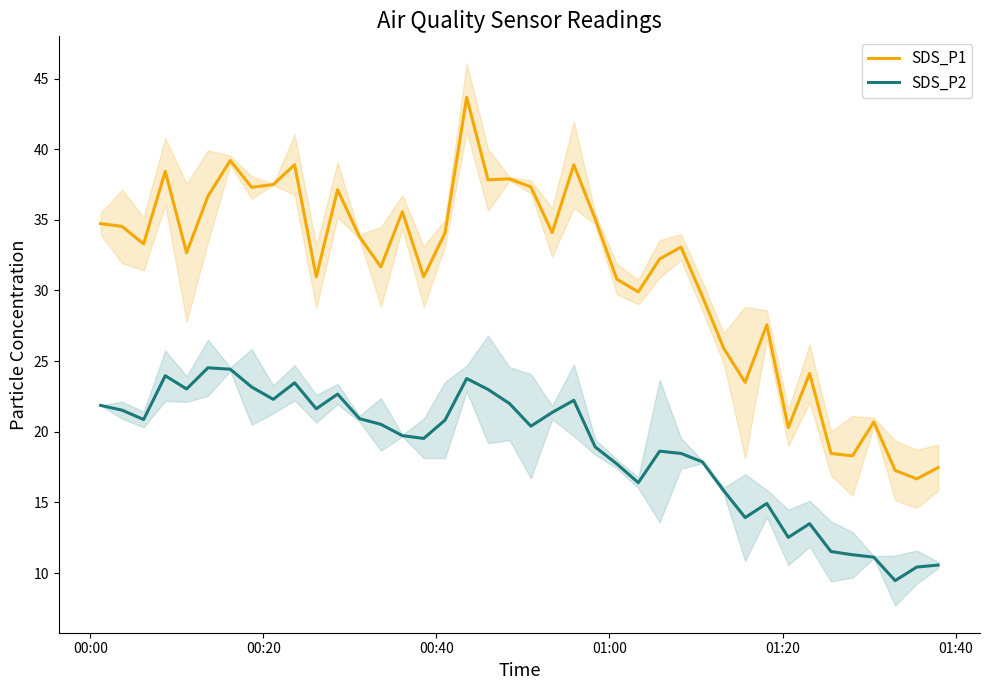

What is the sum of all SDS_P2 values?

751.0